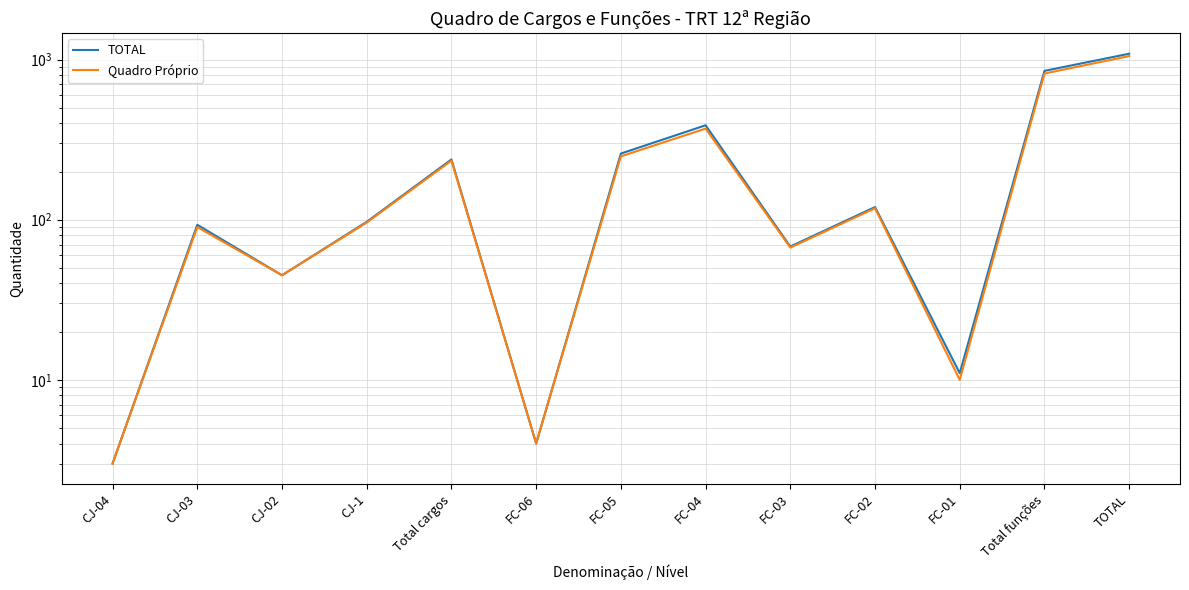

Which series has the widest spread of values?

TOTAL